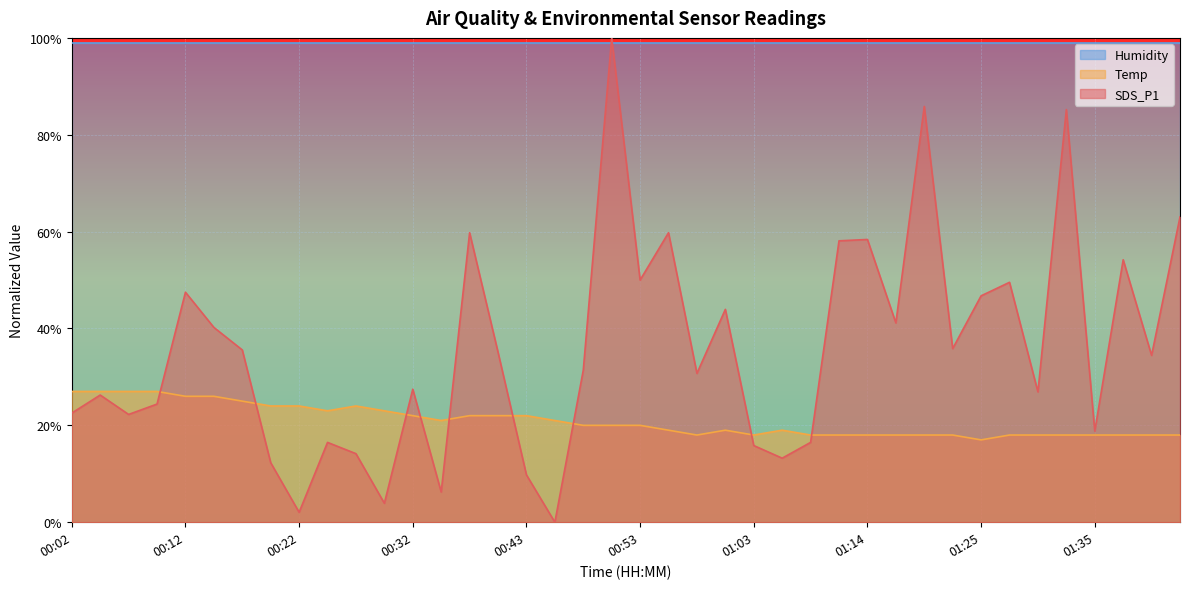

Does the chart display data point markers on the line(s)?

No